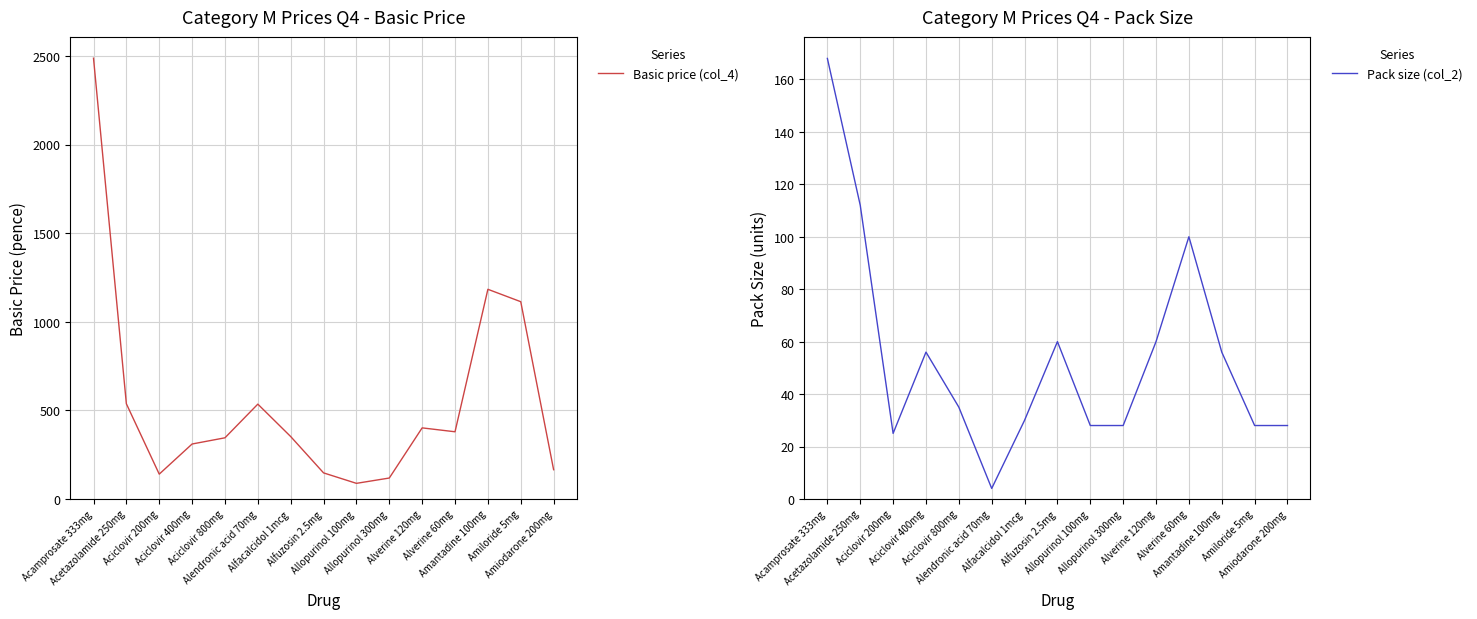

What is the sum of the Pack size (col_2) values at Allopurinol 100mg and Aciclovir 400mg?

84